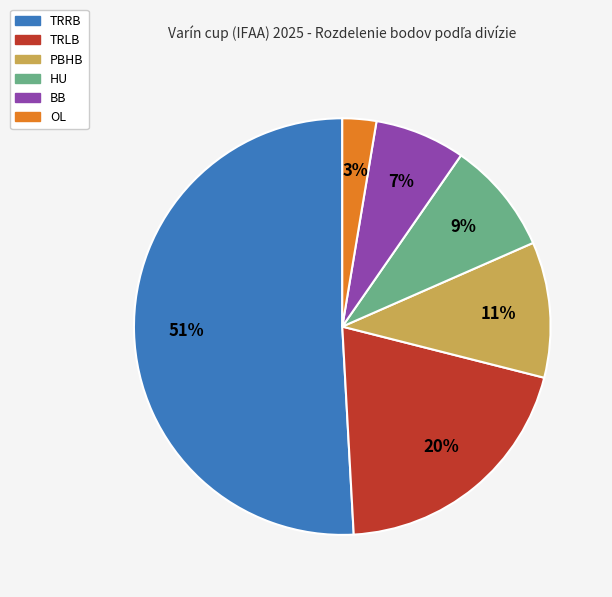

How many segments does this pie chart have?

6